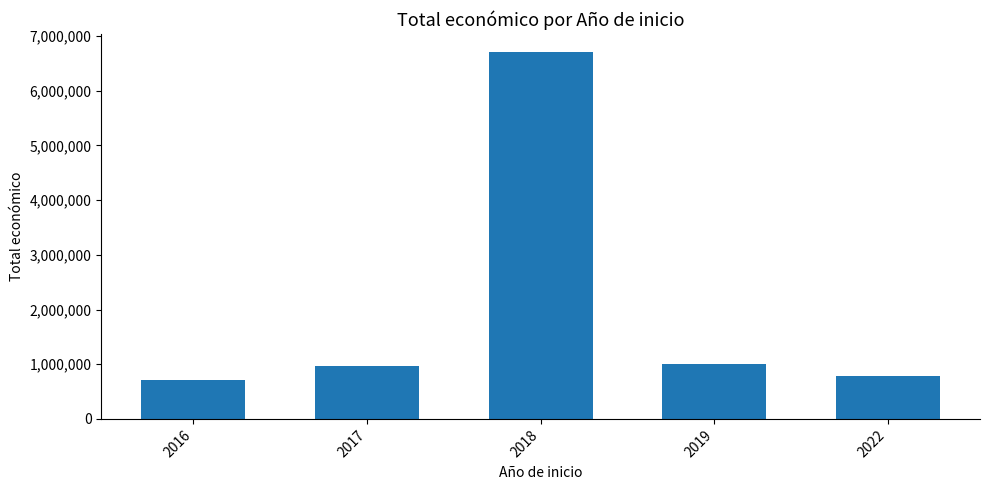

How many categories are shown in the chart?

5